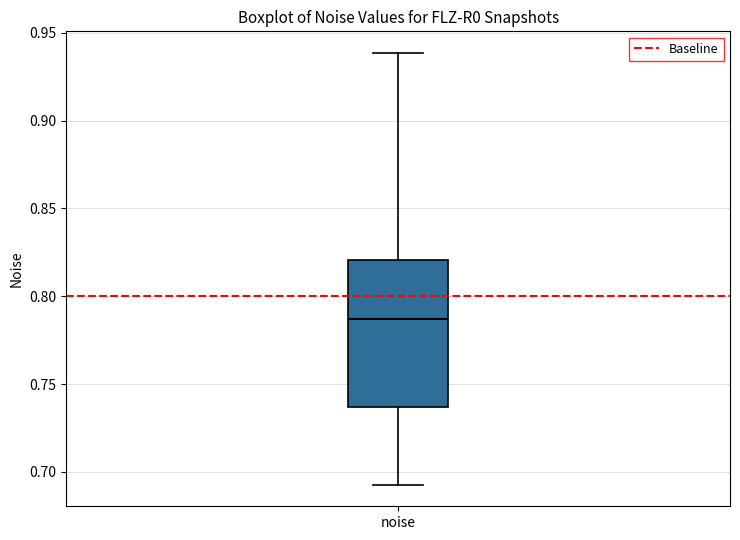

Where is the lower edge of the box for noise on the y-axis? The values are not printed on the chart, so give them approximately, as read against the axis.

0.735